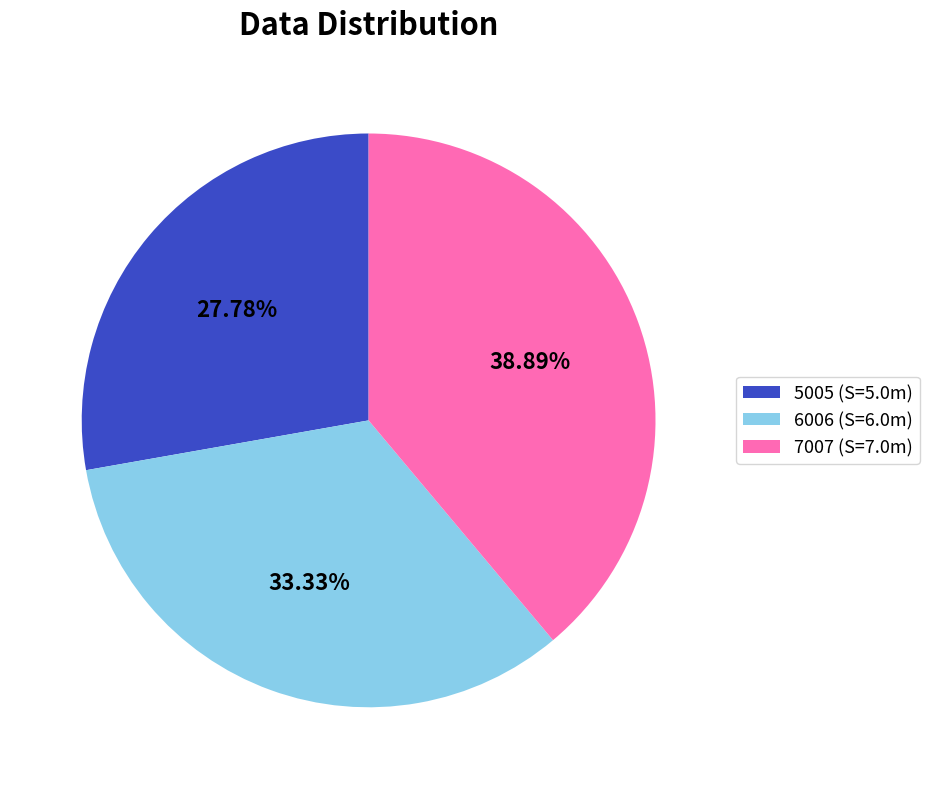

To the nearest percent, what percentage of the pie is 7007?

39%